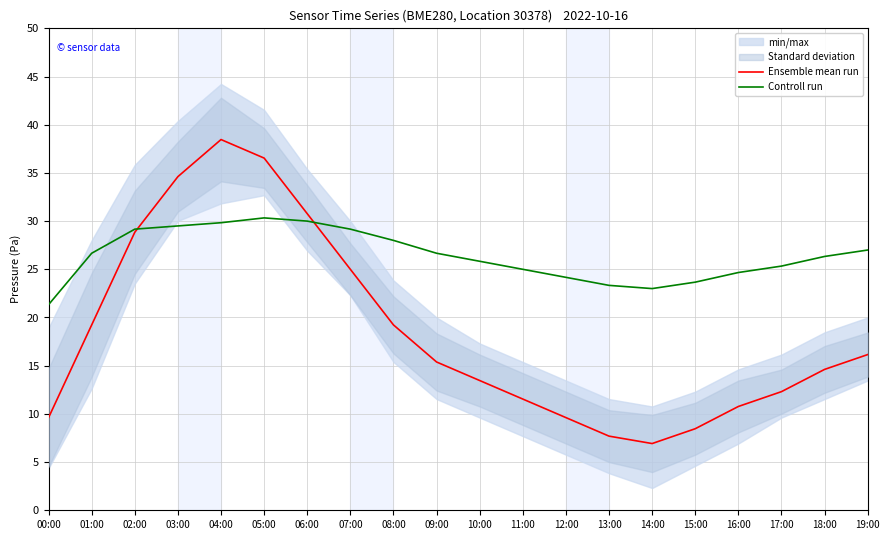

At how many categories does at least one series exceed 32?

3